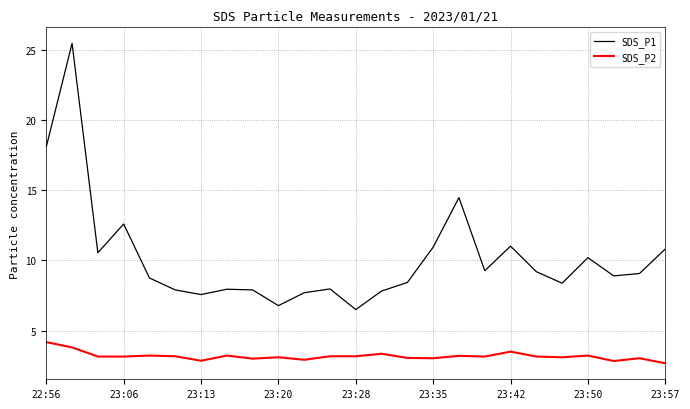

True or false: SDS_P2 and SDS_P1 intersect in this chart.

False